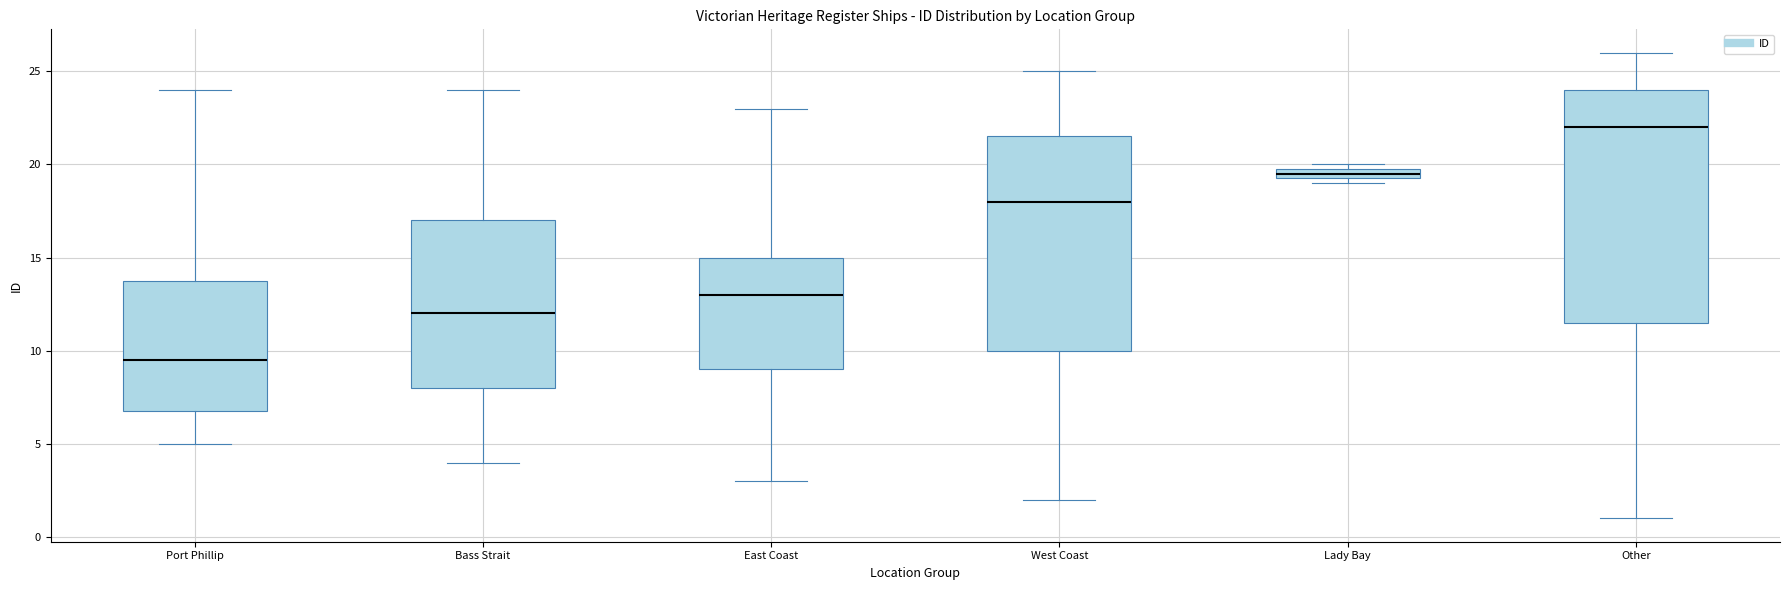

Which box's median line is the lowest?

Port Phillip